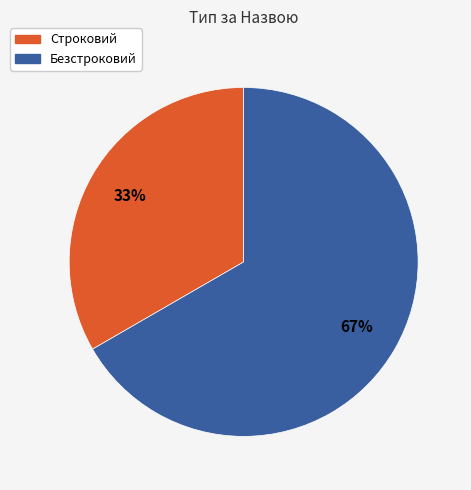

To the nearest percent, what is the combined percentage of Строковий and Безстроковий?

100%